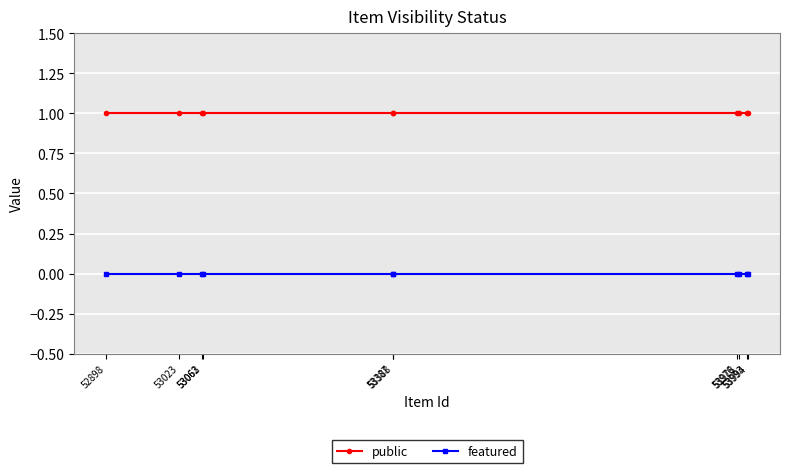

List the series in order of their overall mean, highest first.

public, featured